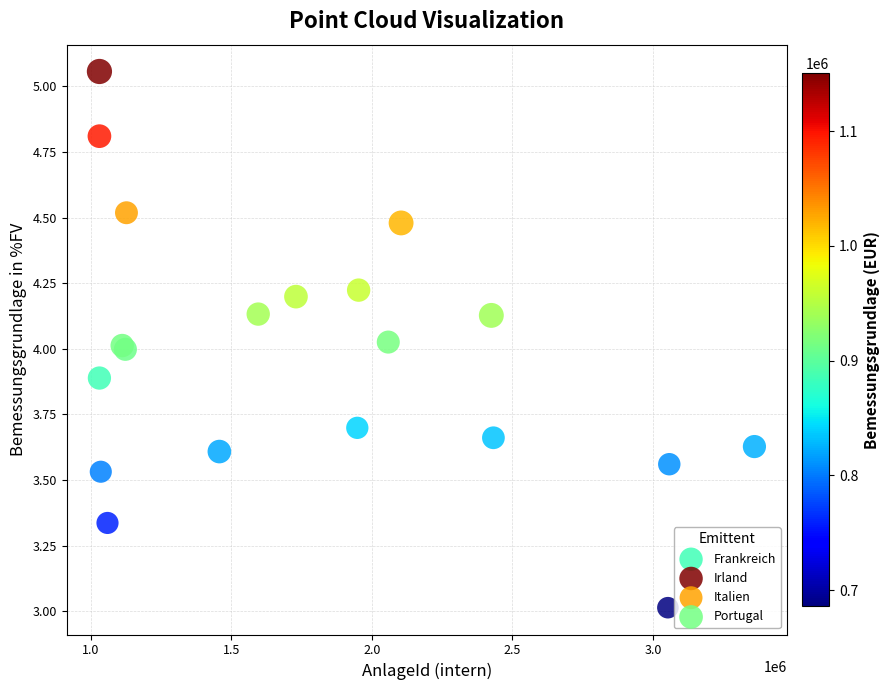

Which series has the largest Y range (max minus min)?

Irland